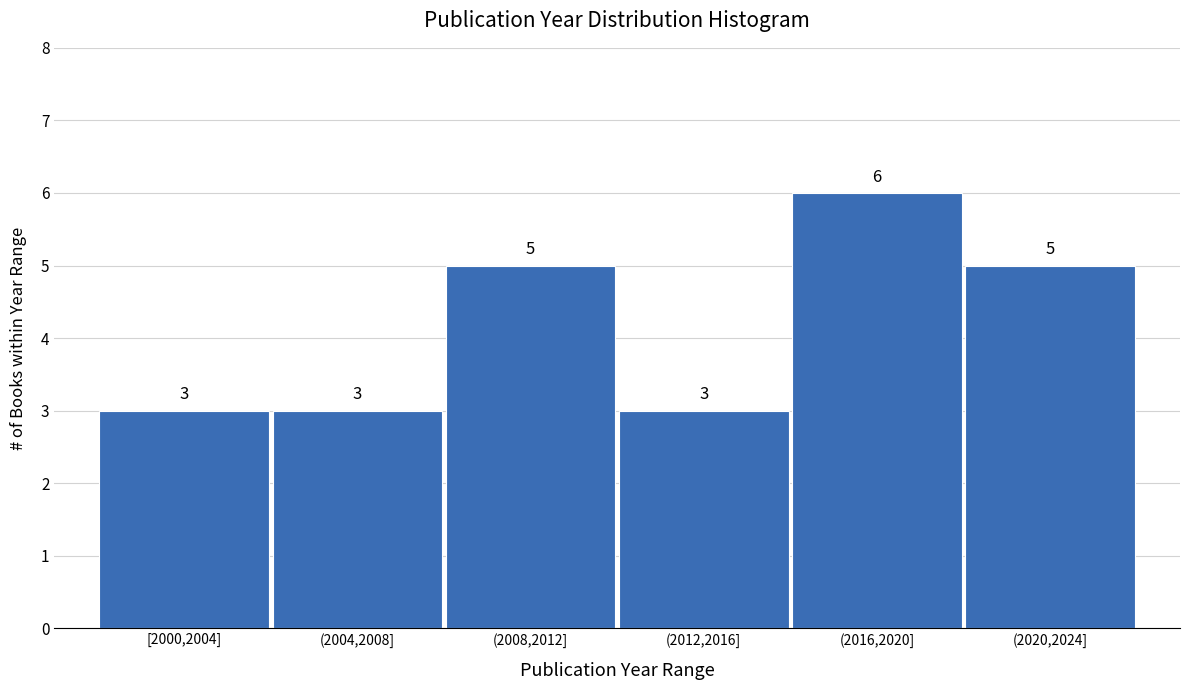

Reading right to left, transcribe all the data shown in this chart.

(2020,2024]=5	(2016,2020]=6	(2012,2016]=3	(2008,2012]=5	(2004,2008]=3	[2000,2004]=3